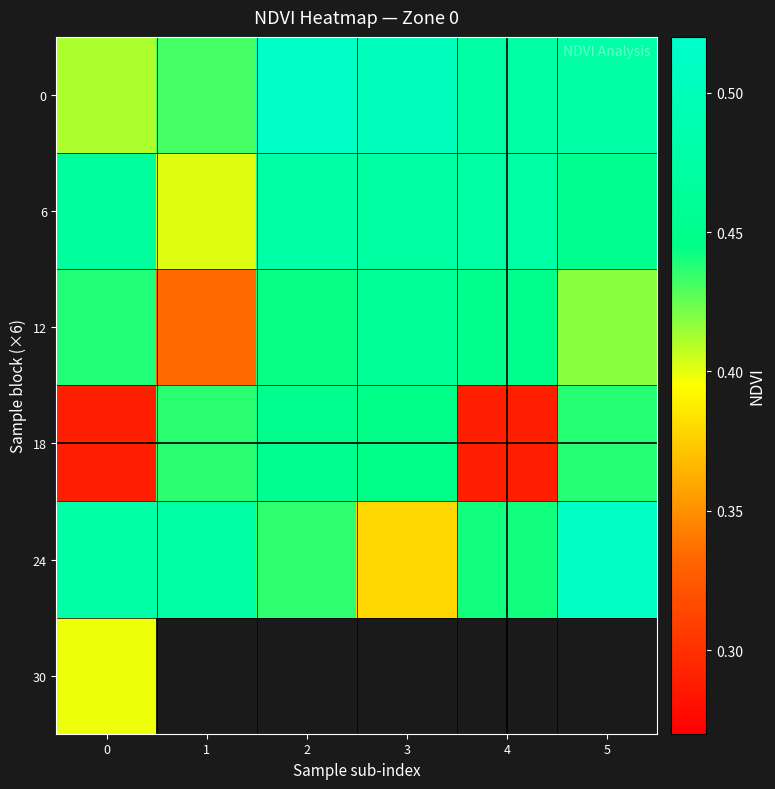

True or false: 0 has a value of 0.2 at 4.

False